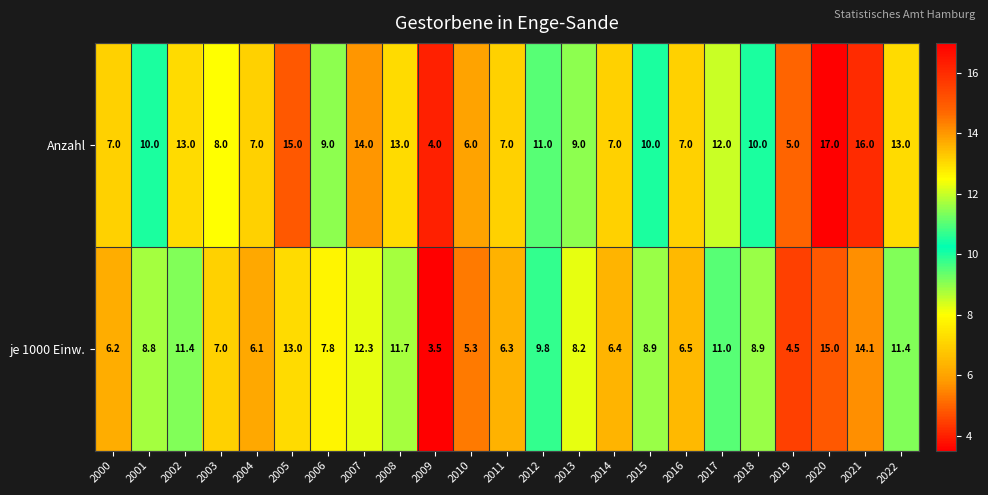

What value does the Anzahl series have at 2008?

13.0